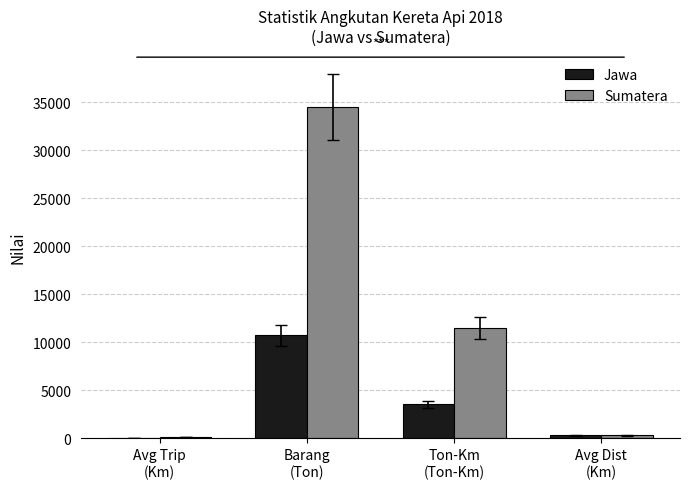

How many groups of bars are there?

4